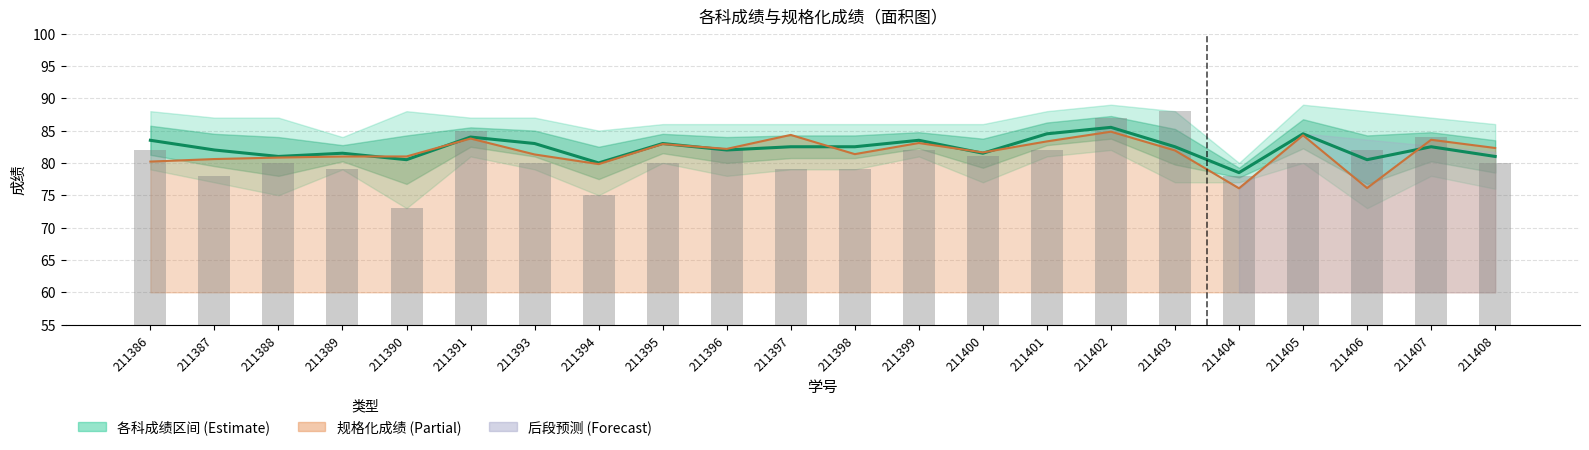

How many groups of bars are there?

22